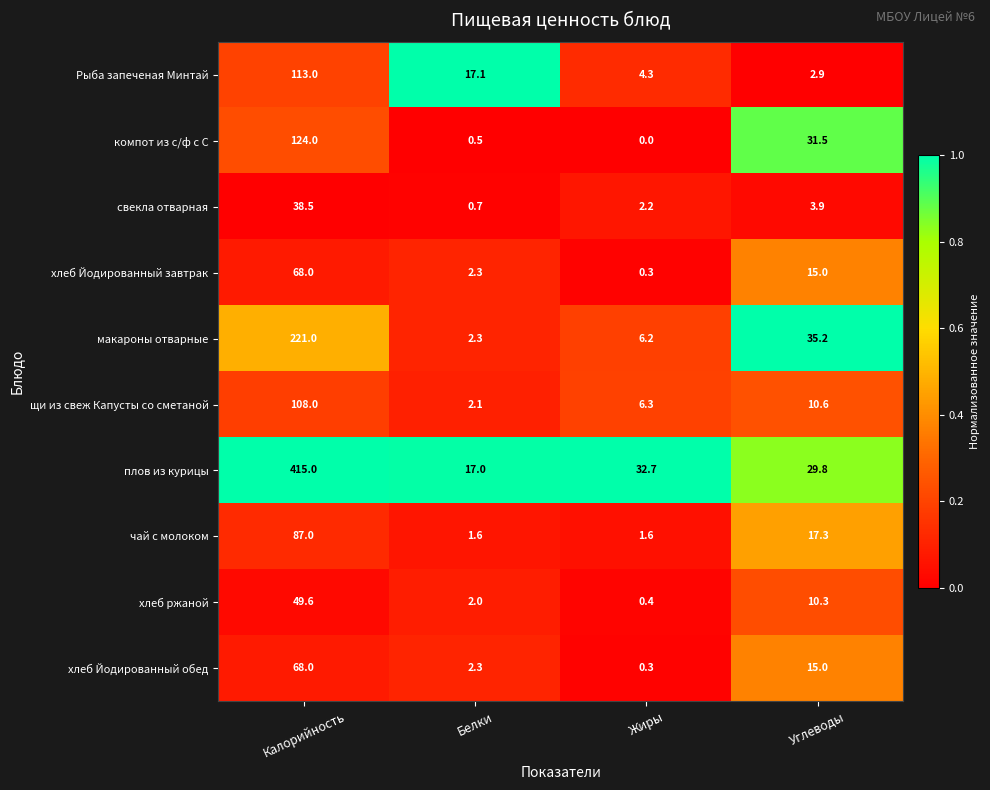

What is the total value across all series at Калорийность?

1292.1